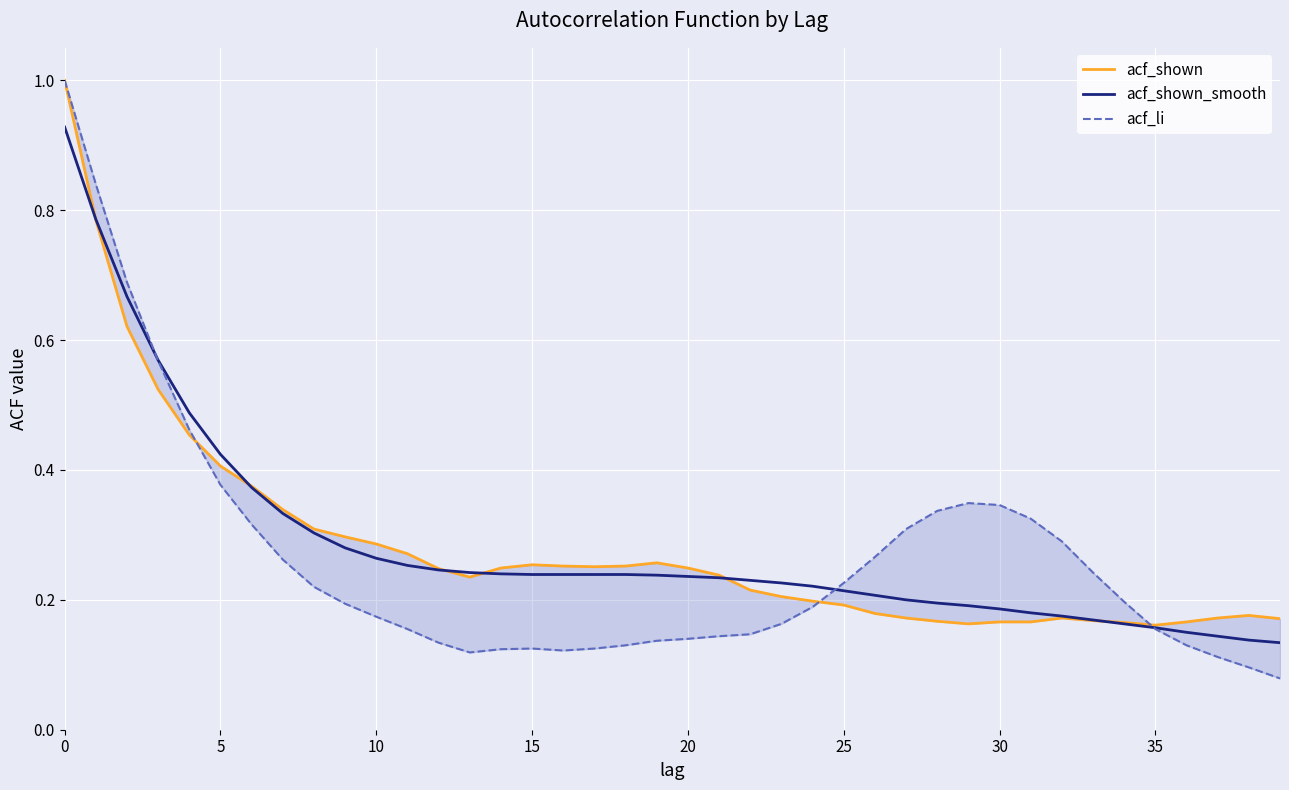

What is the difference between the highest and lowest values at 37?

0.1